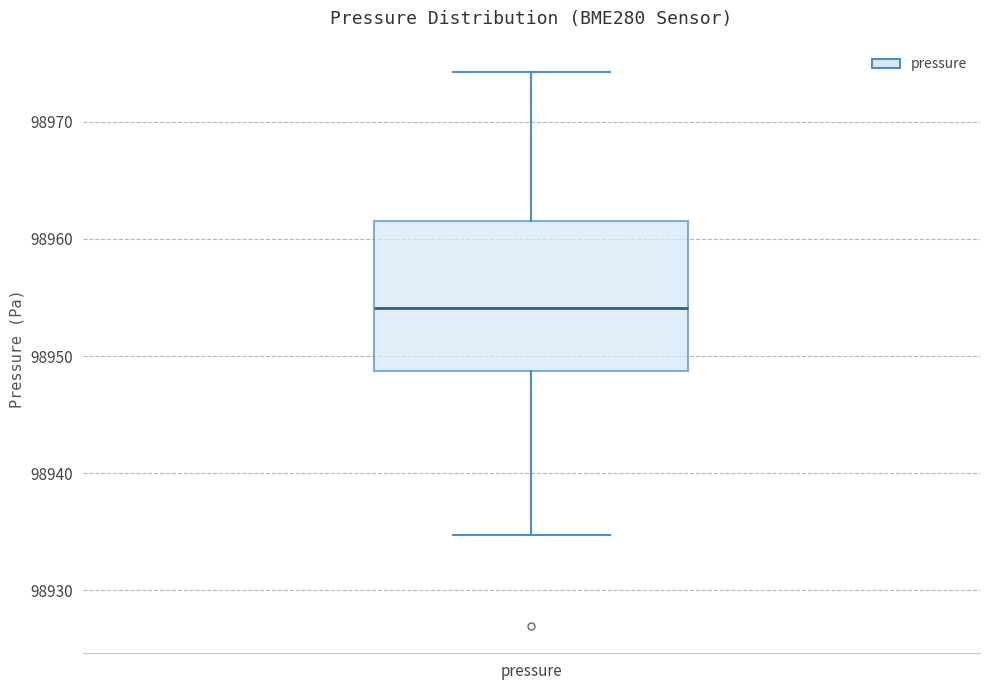

Where does the upper whisker of the box for pressure end on the y-axis? The values are not printed on the chart, so give them approximately, as read against the axis.

98974